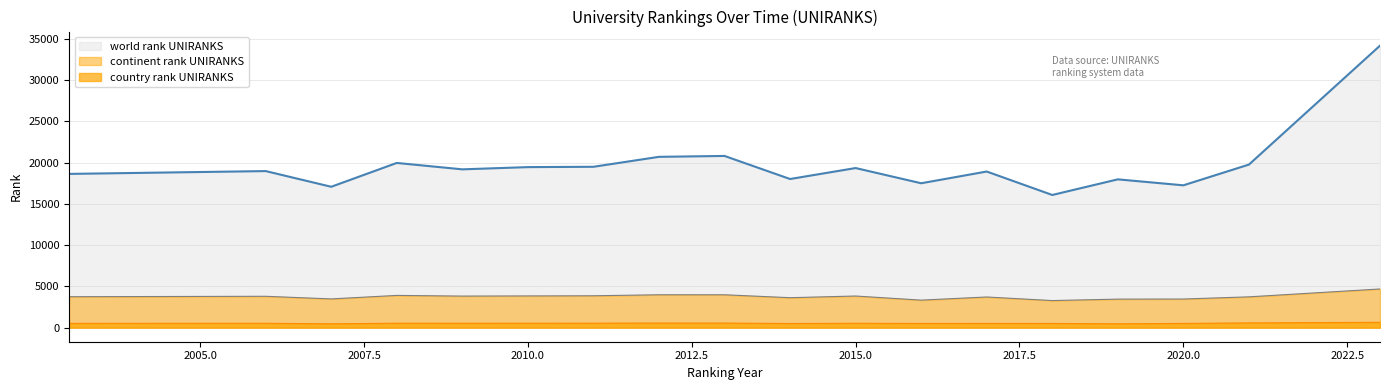

How many interior local peaks does the world rank UNIRANKS series have?

6